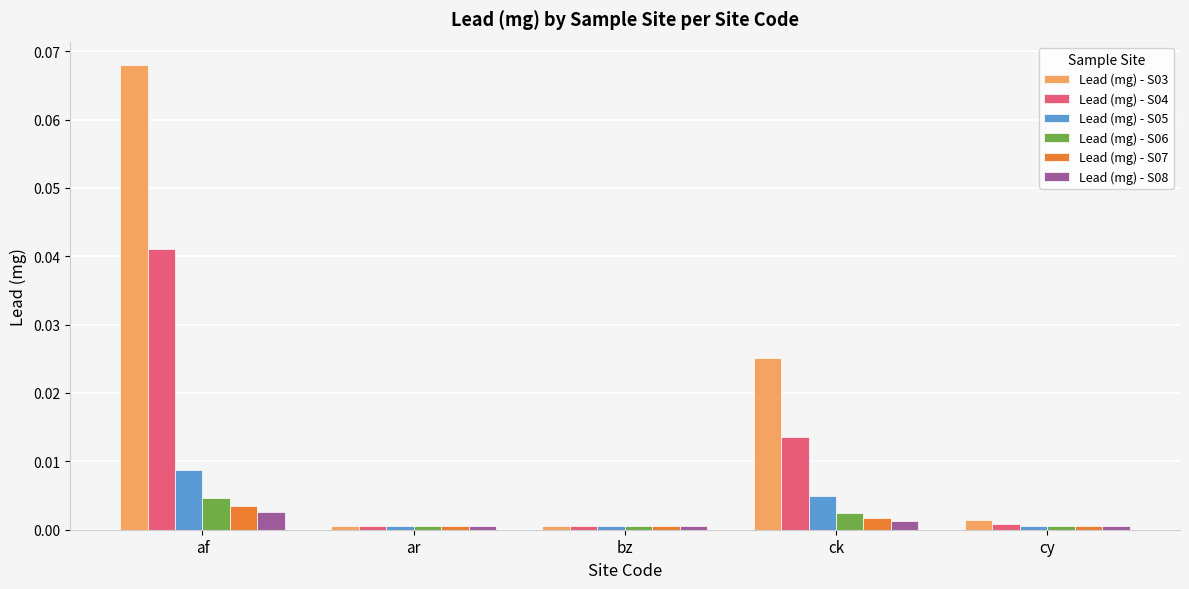

Is the value of Lead (mg) - S04 at ck greater than the value of Lead (mg) - S08 at af?

Yes